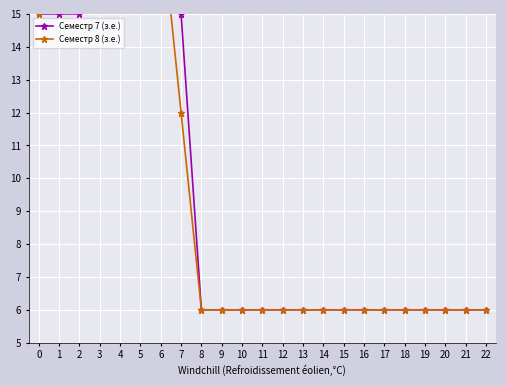

What is the total value across all series at 15?

12.0